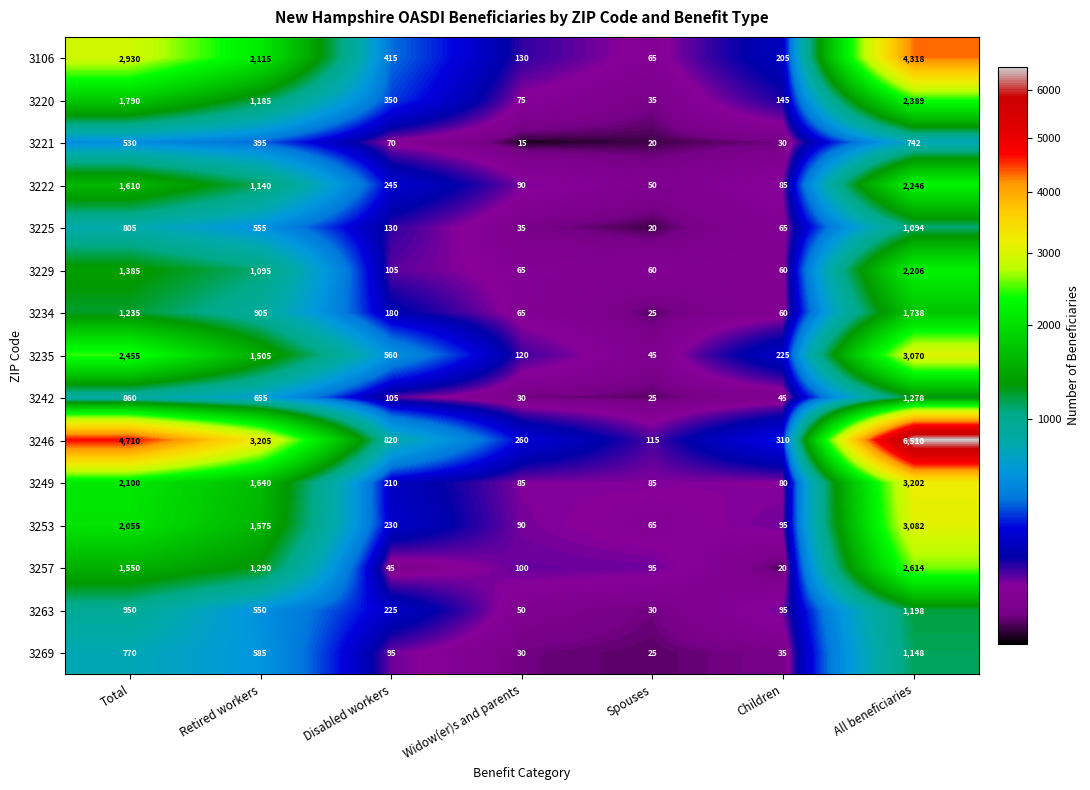

Which series has the largest total across all categories?

3246